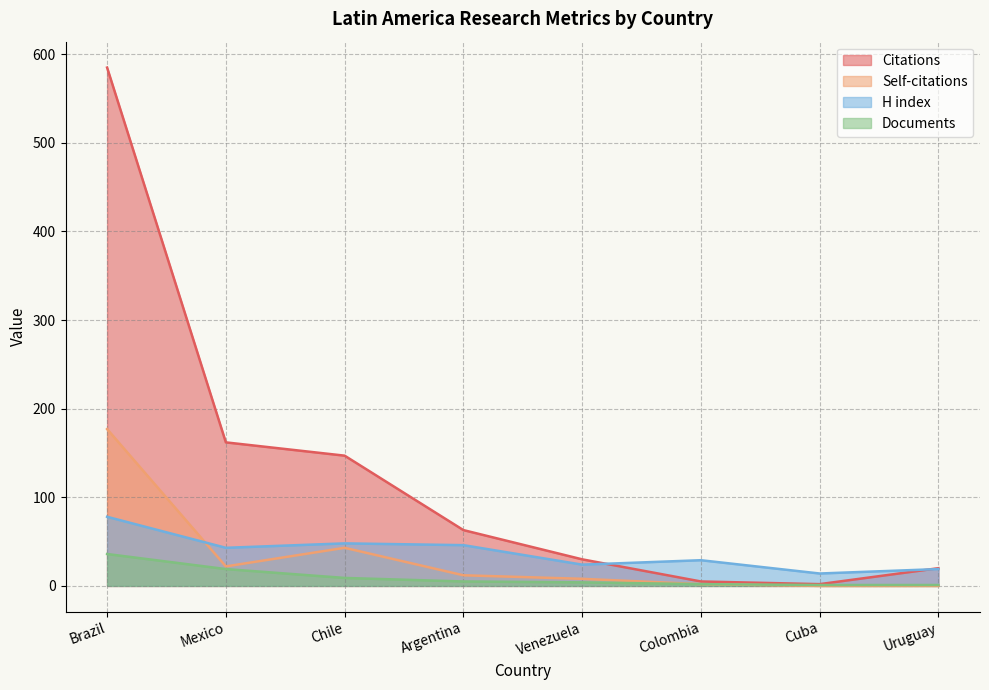

How many values in the Documents series are below 5?

4